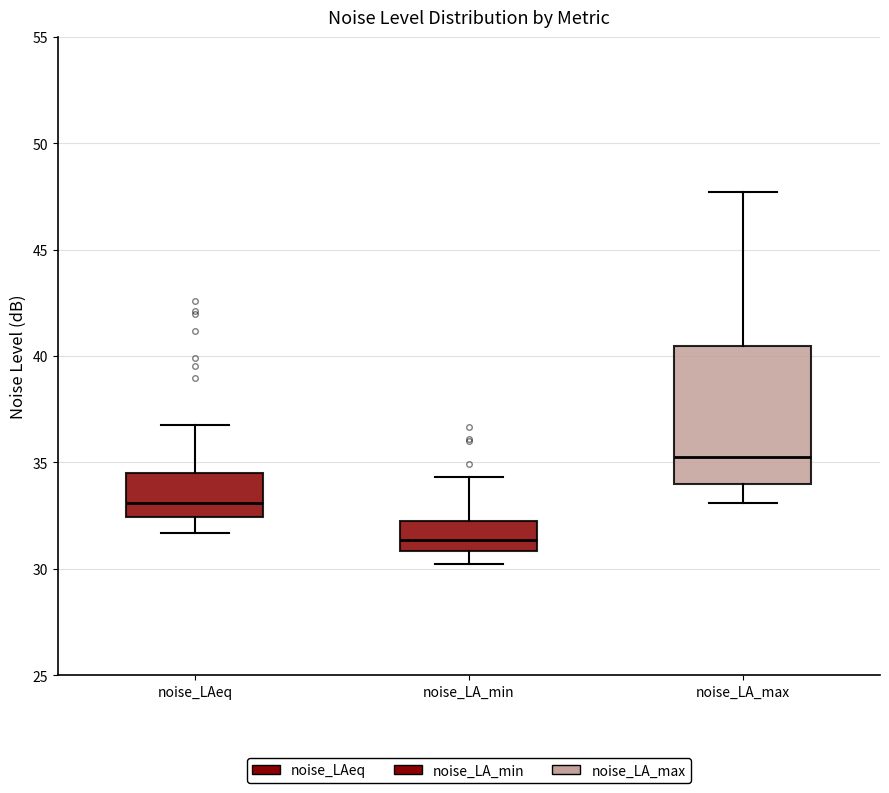

Reading left to right, transcribe this box plot: for each box, give where its median line is, the range the box spans, and where its two whiskers end, as read against the y-axis. The values are not printed on the chart, so give them approximately, as read against the axis.

noise_LAeq: median 33.0, box 32.5 to 34.5, whiskers 31.5 to 37.0
noise_LA_min: median 31.5, box 31.0 to 32.0, whiskers 30.0 to 34.5
noise_LA_max: median 35.0, box 34.0 to 40.5, whiskers 33.0 to 47.5